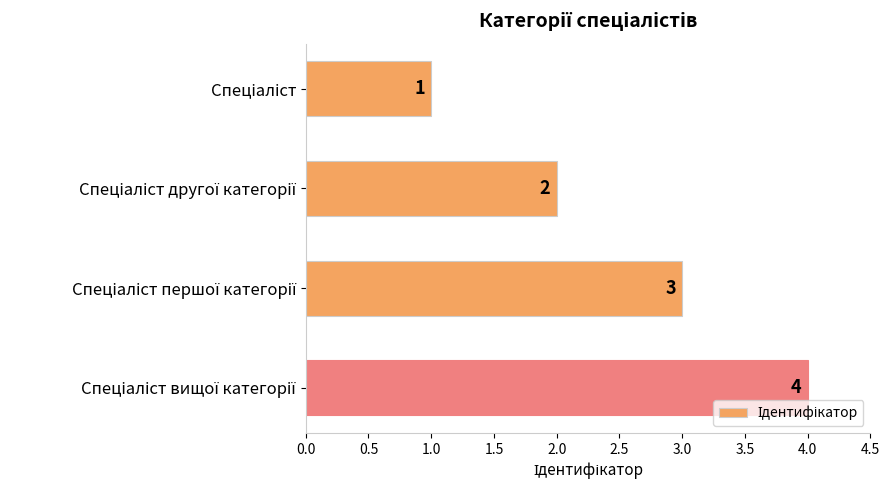

What is the difference between the maximum and minimum values?

3